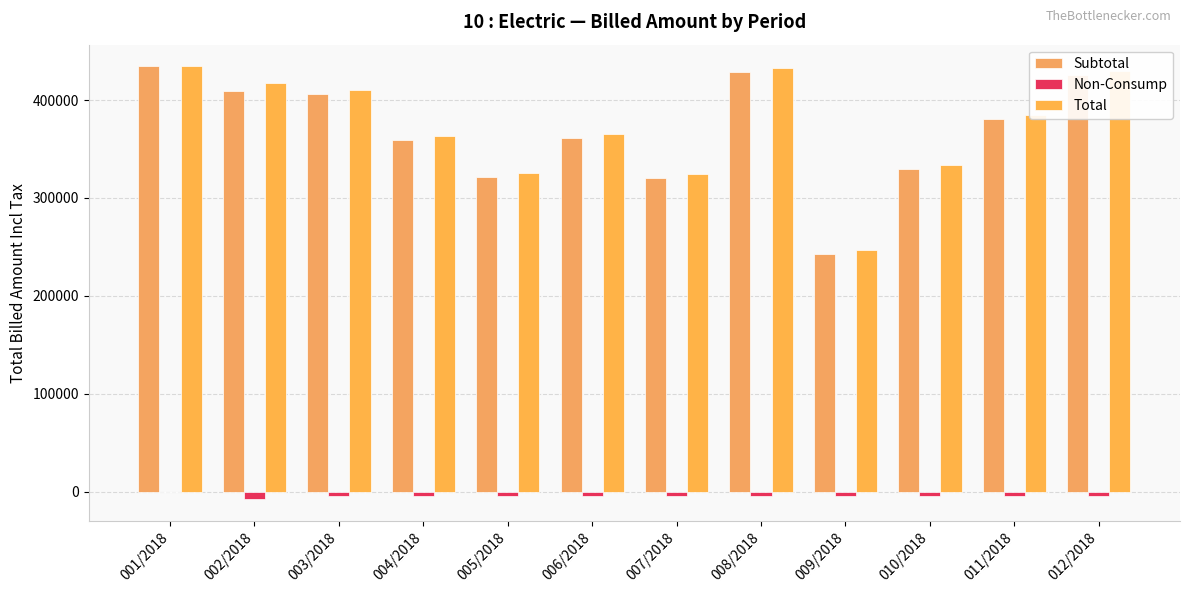

What is the label of the 4th bar from the left?

004/2018